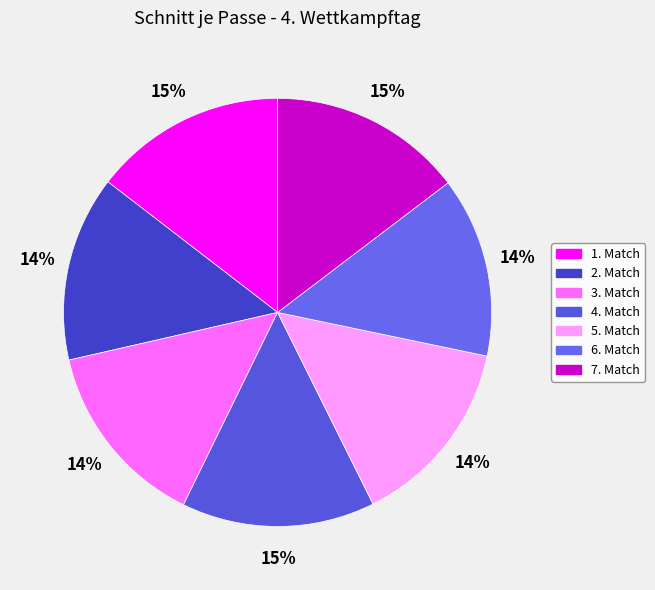

Combined, what portion of the pie is 4. Match and 6. Match?

28.2%